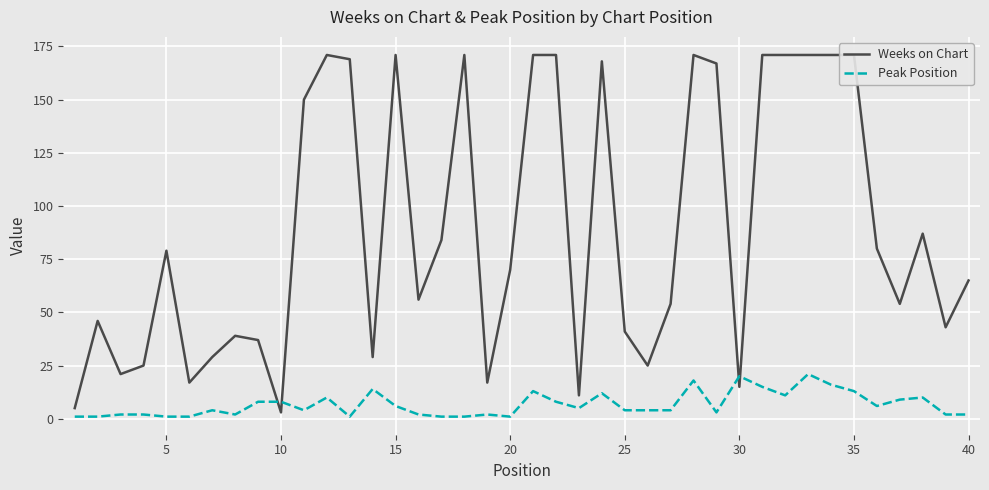

The value of Peak Position at 30 is 20. True or false?

True